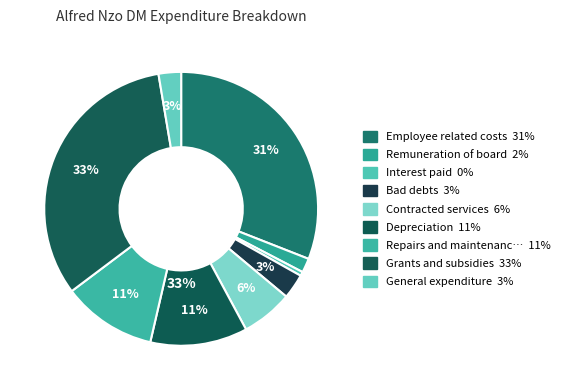

Is there any slice that represents more than half of the pie?

No